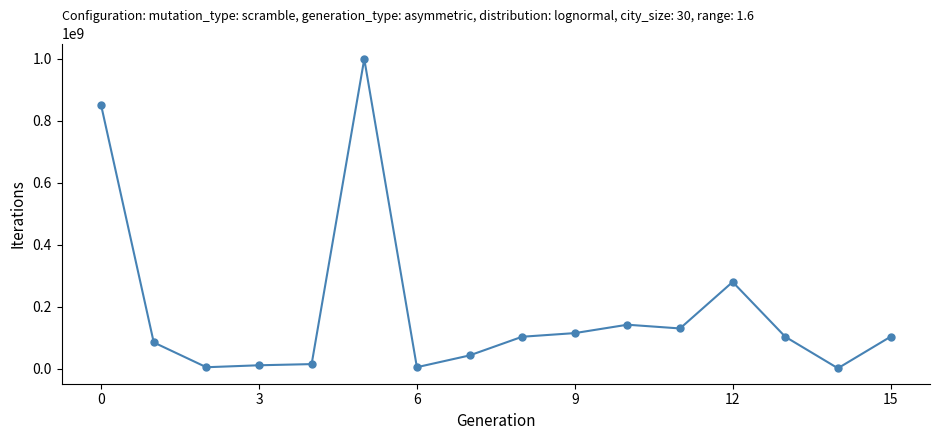

How many distinct data groups are displayed?

1